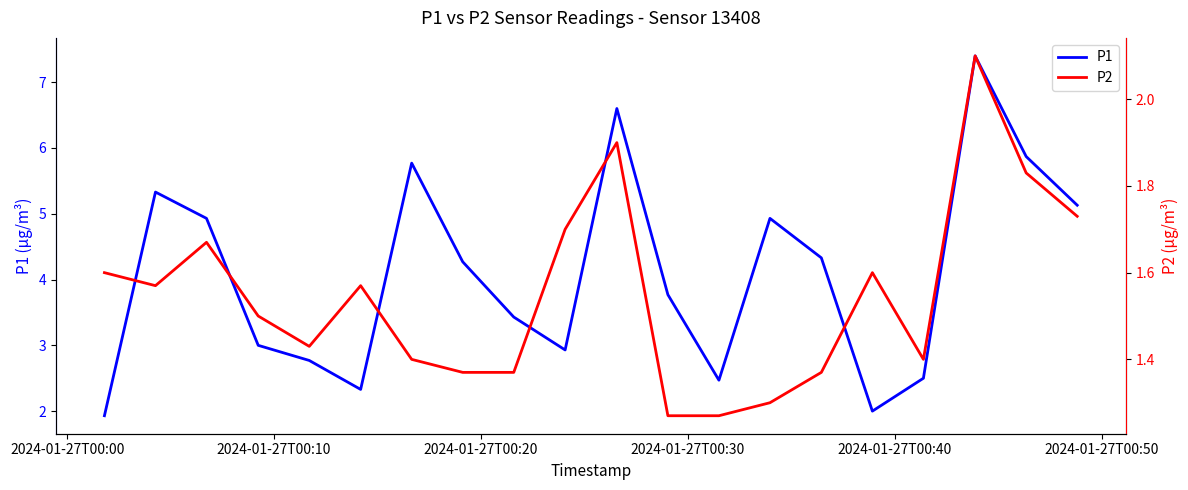

True or false: P2 and P1 cross at least once.

False